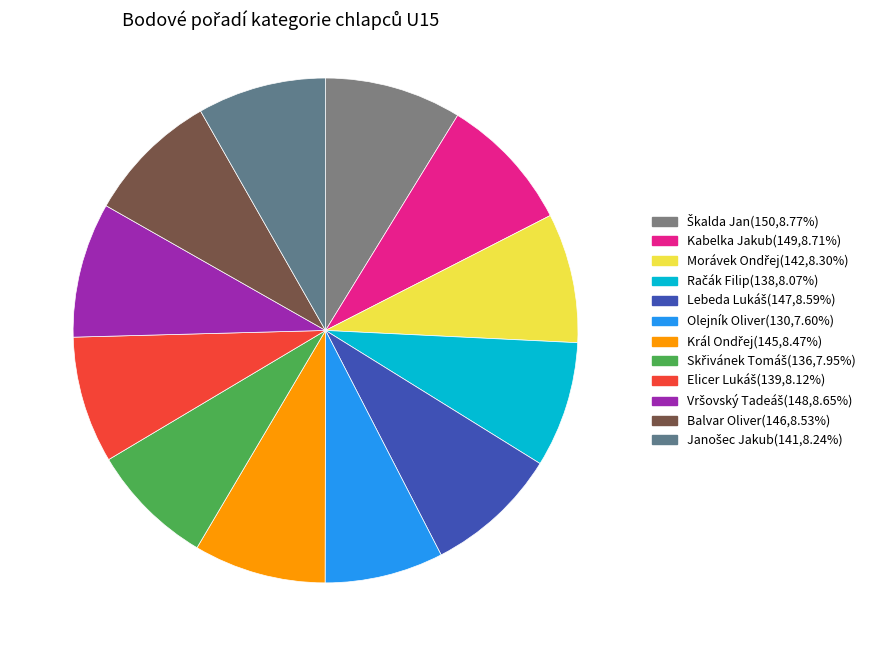

To the nearest percent, what is the difference between the largest and smallest slice percentages?

1%